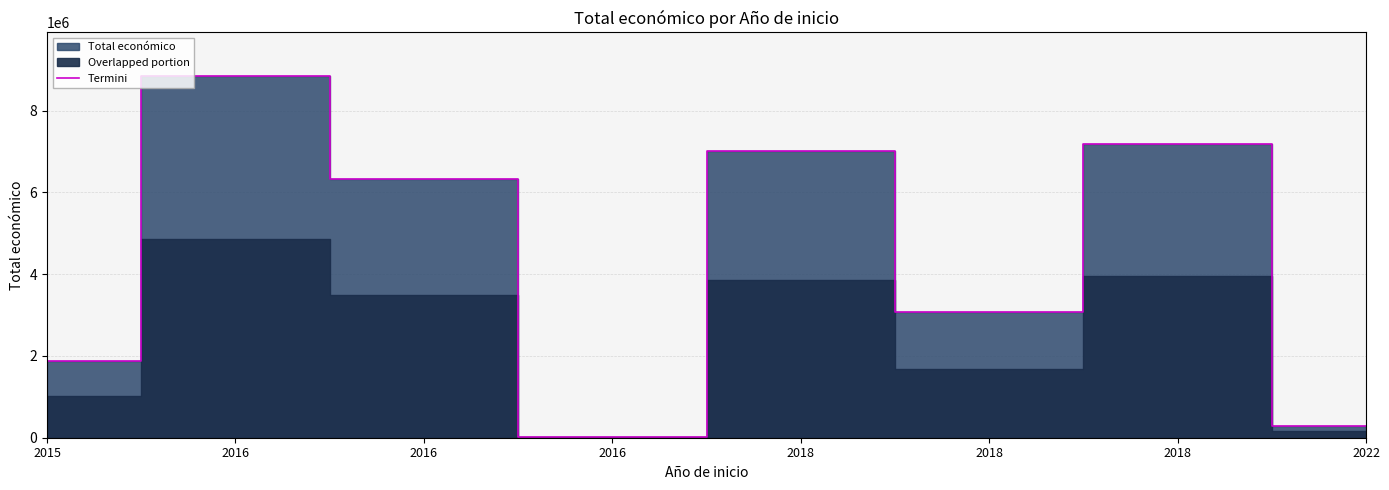

What is the ratio of the value at 2016 to the value at 2022?

0.1